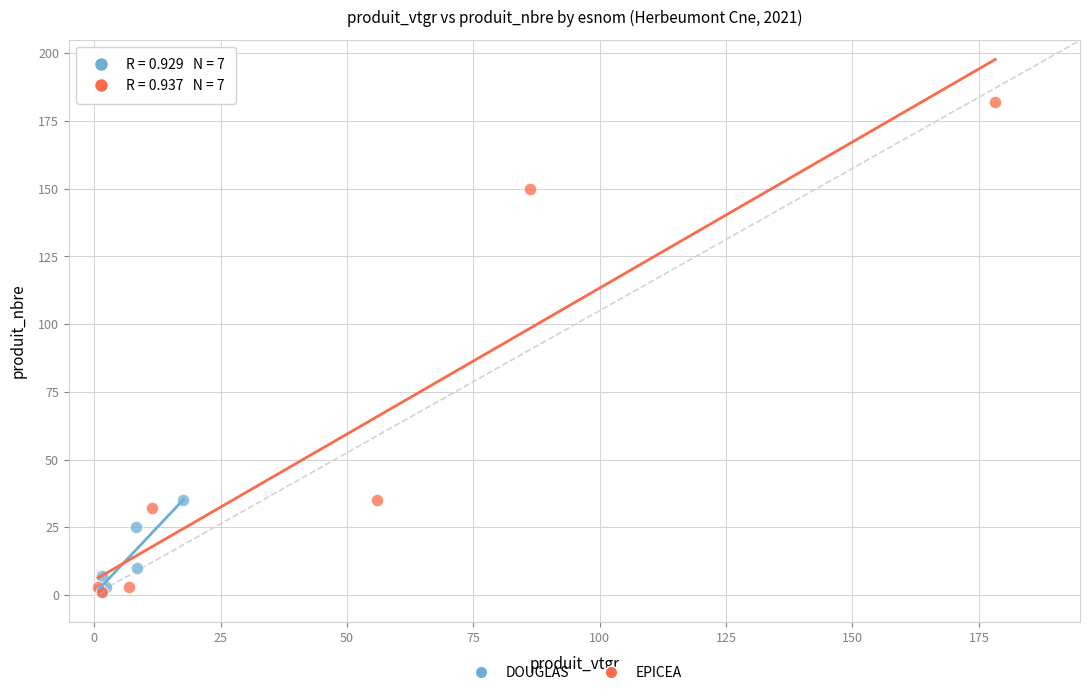

Which series contains the highest Y value?

EPICEA